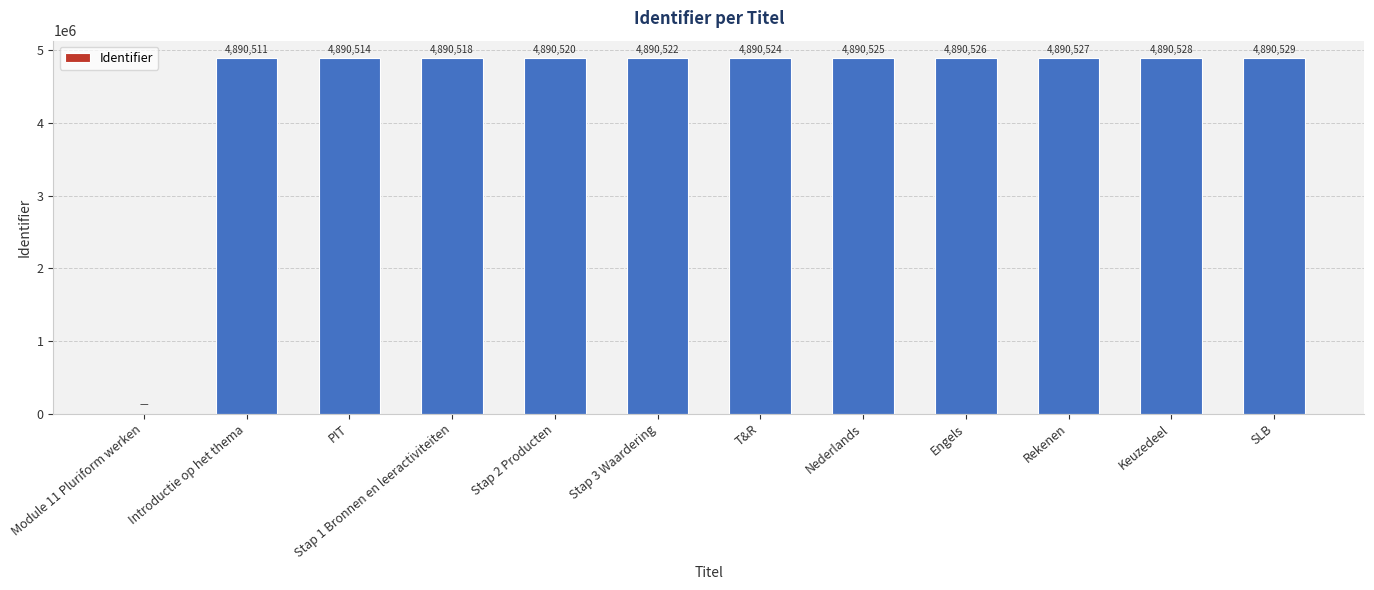

Read the value at Stap 3 Waardering.

4890522